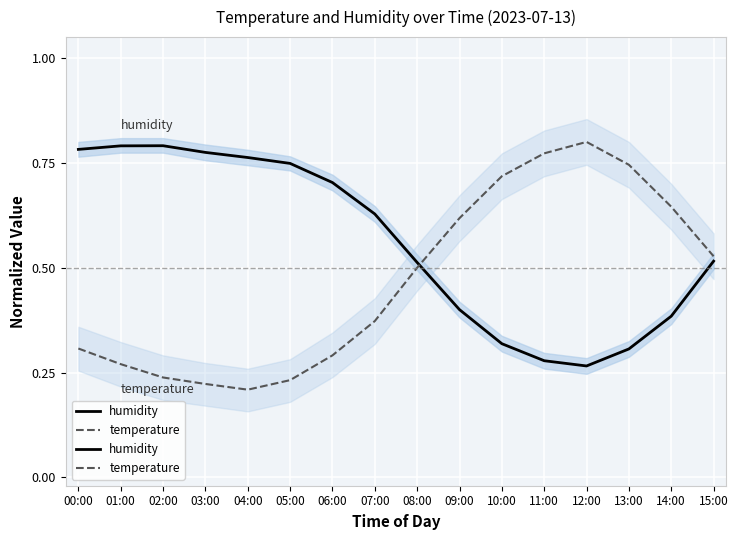

Reading right to left, what are all the values shown in this chart?

humidity: 15:00=0.5	14:00=0.4	13:00=0.3	12:00=0.3	11:00=0.3	10:00=0.3	09:00=0.4	08:00=0.5	07:00=0.6	06:00=0.7	05:00=0.7	04:00=0.8	03:00=0.8	02:00=0.8	01:00=0.8	00:00=0.8
temperature: 15:00=0.5	14:00=0.6	13:00=0.7	12:00=0.8	11:00=0.8	10:00=0.7	09:00=0.6	08:00=0.5	07:00=0.4	06:00=0.3	05:00=0.2	04:00=0.2	03:00=0.2	02:00=0.2	01:00=0.3	00:00=0.3